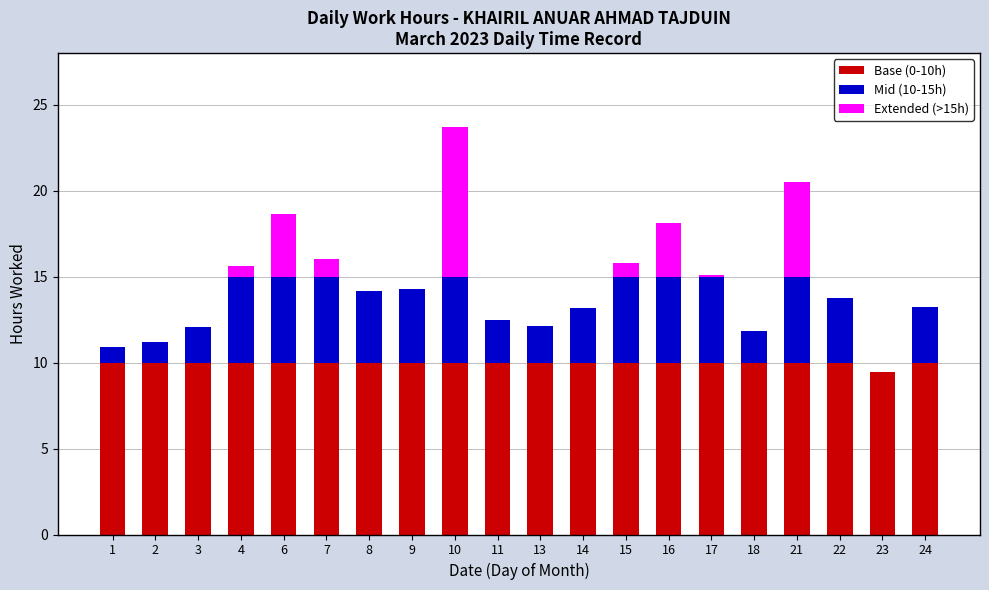

Is it true that Base (0-10h) equals 10.0 at 14?

True